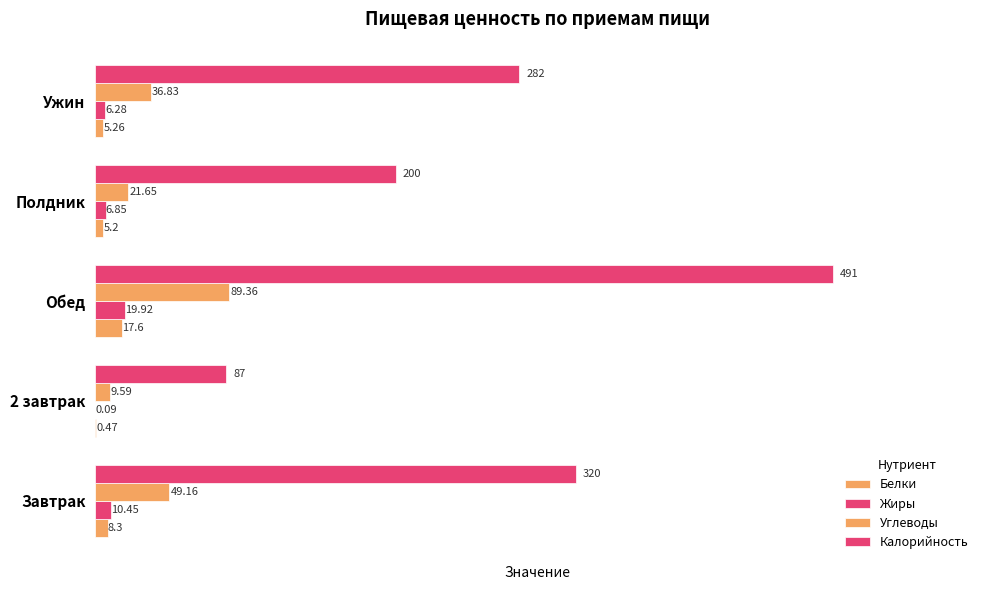

Count the number of data series in this chart.

4